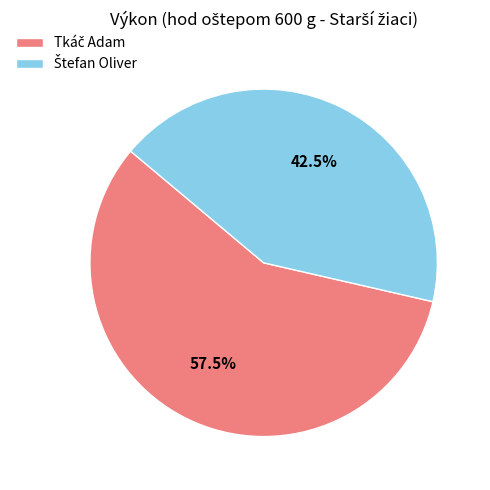

Does any single category account for the majority?

Yes